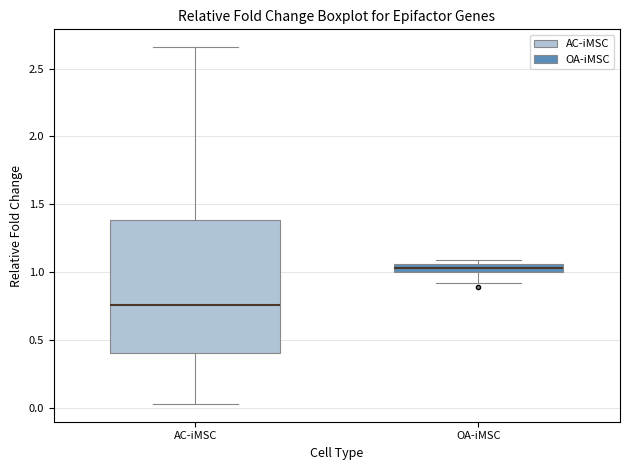

Which box is the tallest, from its lower edge to its upper edge?

AC-iMSC